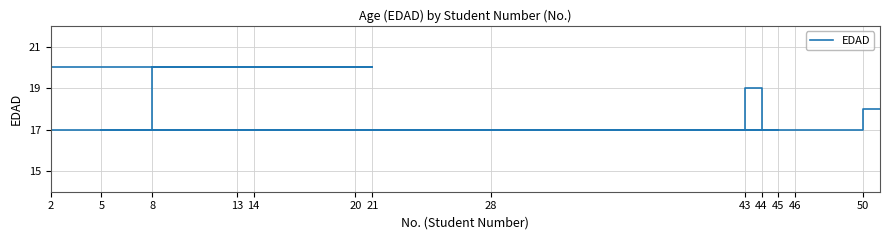

What is the average value?

18